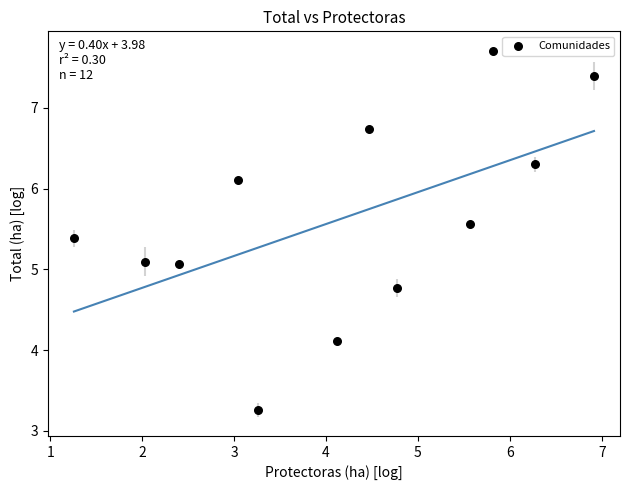

What is the average Y value?

5.6